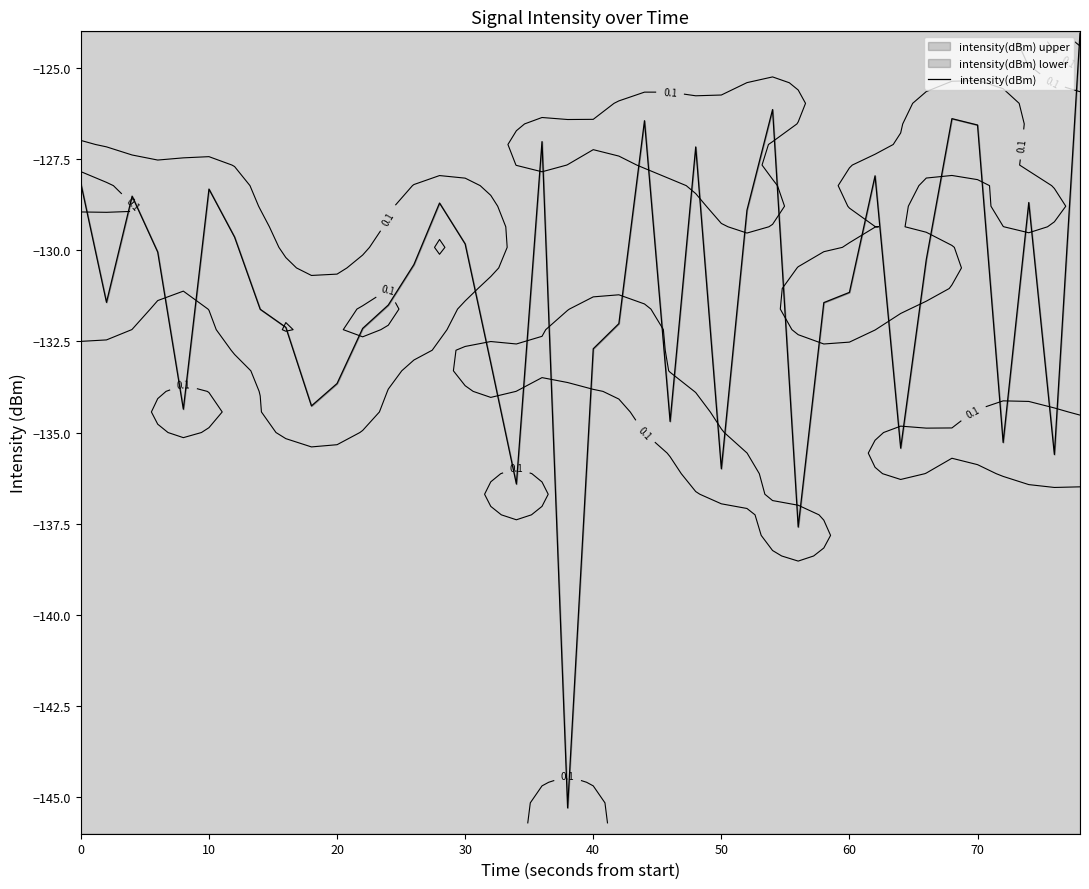

The value at 24 is -167.2. True or false?

False